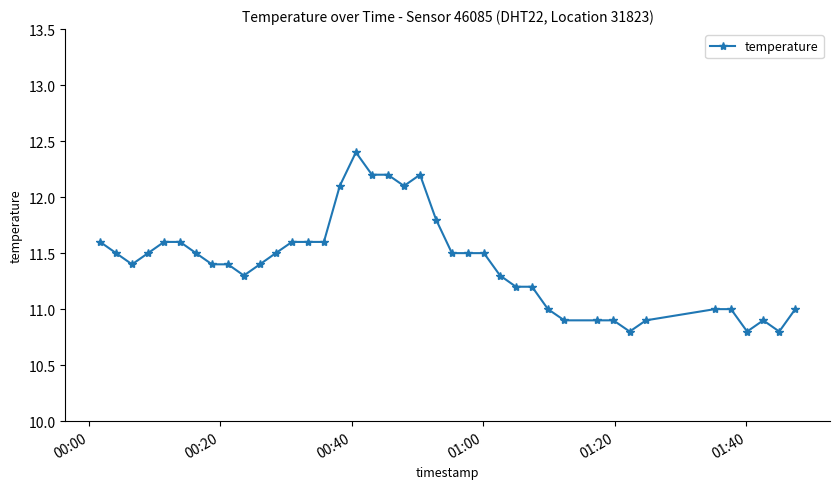

What is the sum of all values?

456.6